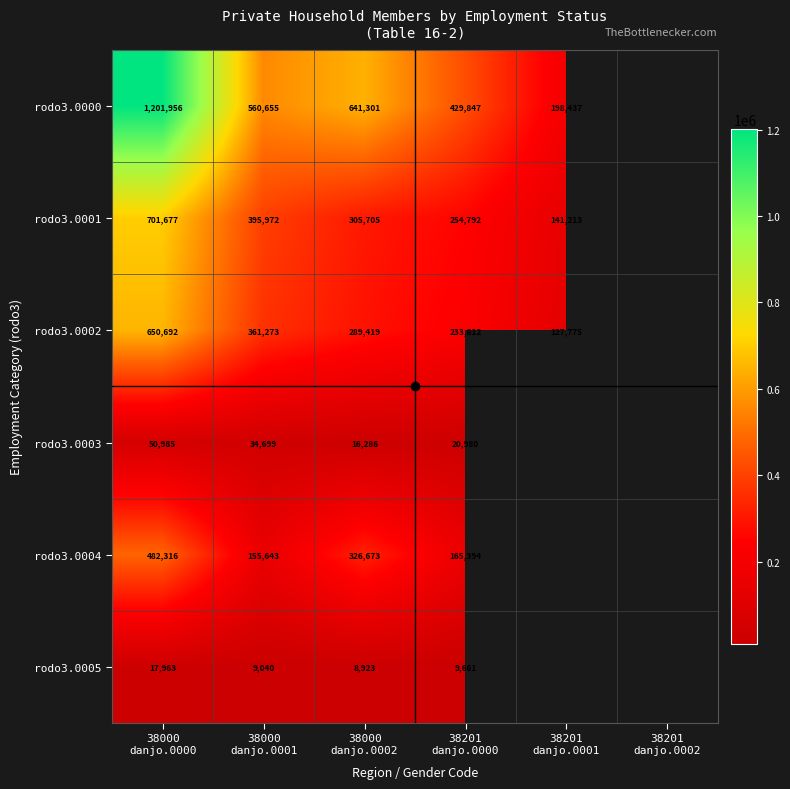

What is the sum of all rodo3.0003 values?

122950